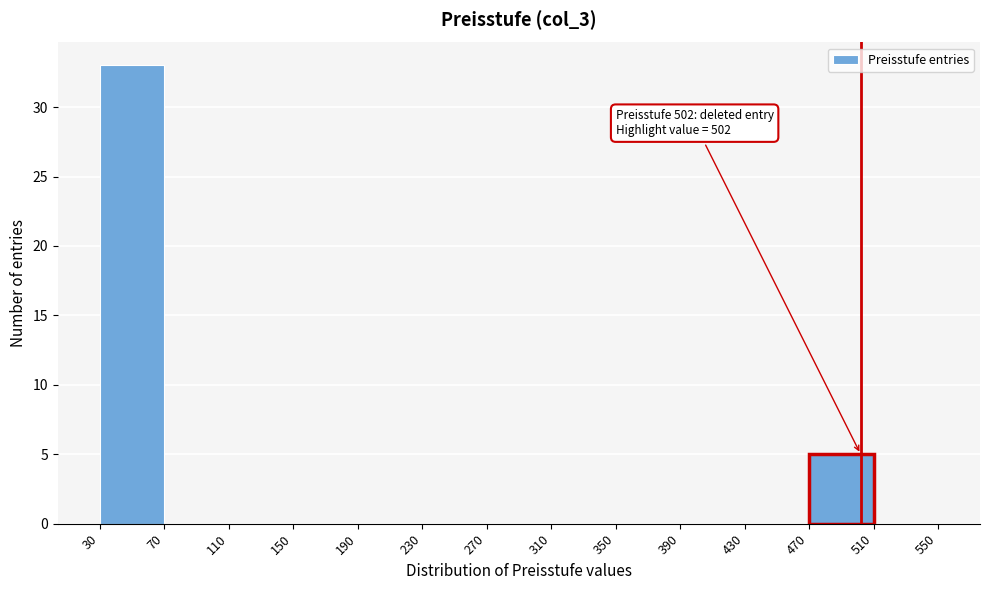

Which range on the x-axis has the tallest bar?

30 to 70